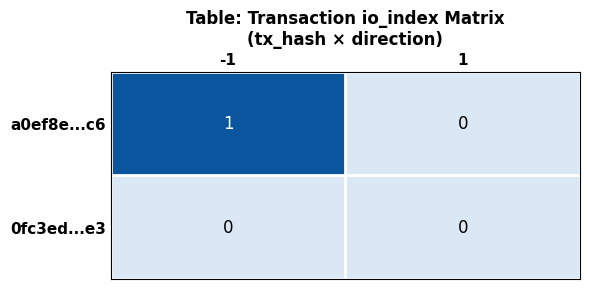

Which series changed the most between -1 and 1?

a0ef8e...c6